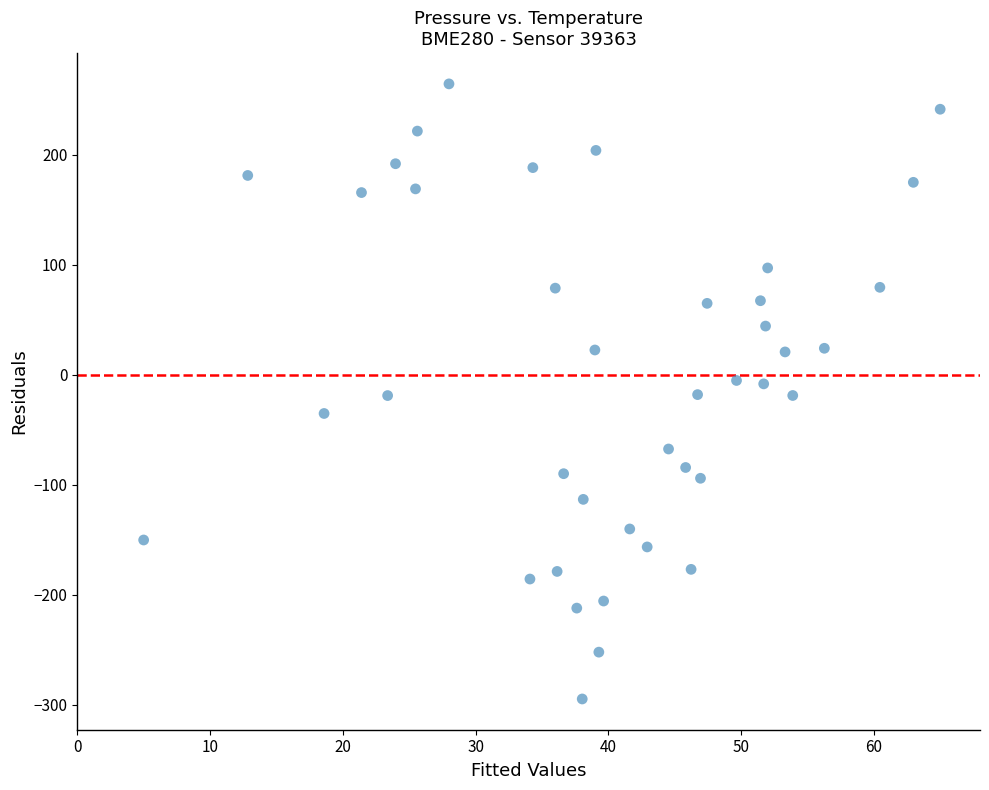

What is the range of X values (max minus min)?

60.0